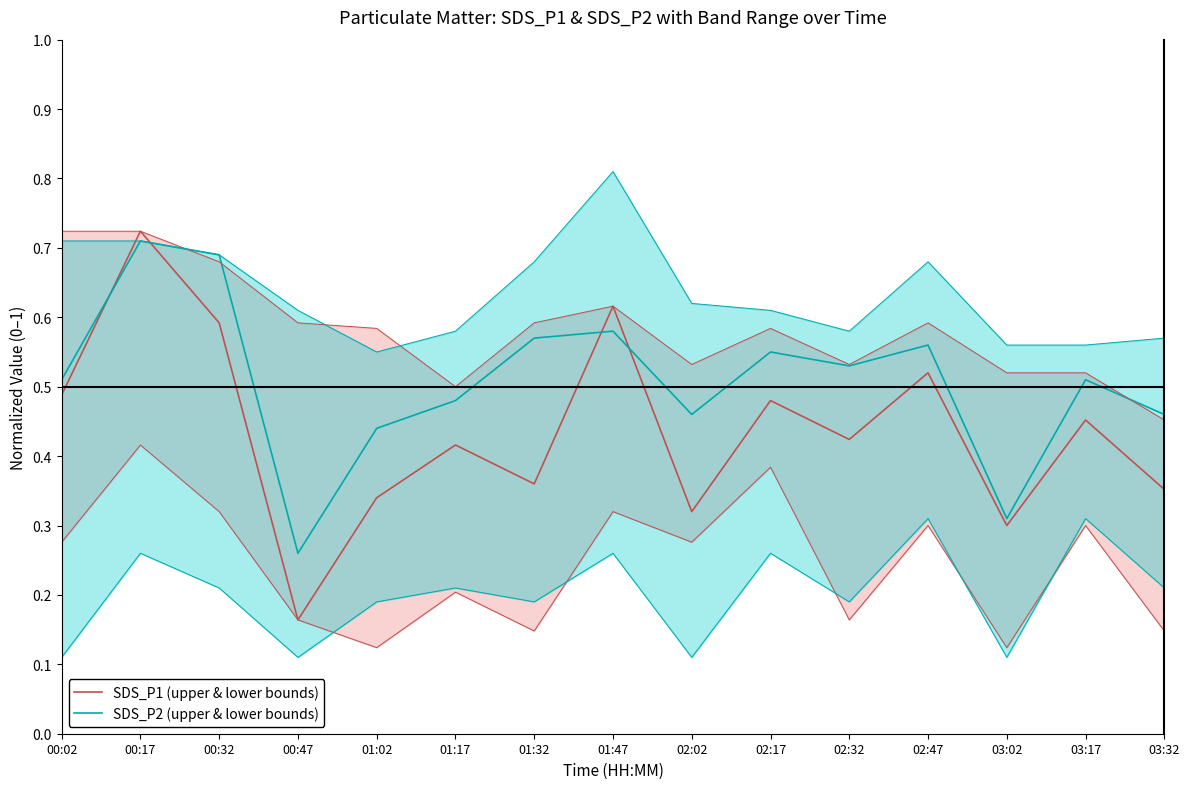

What position from the left is 02:17?

10